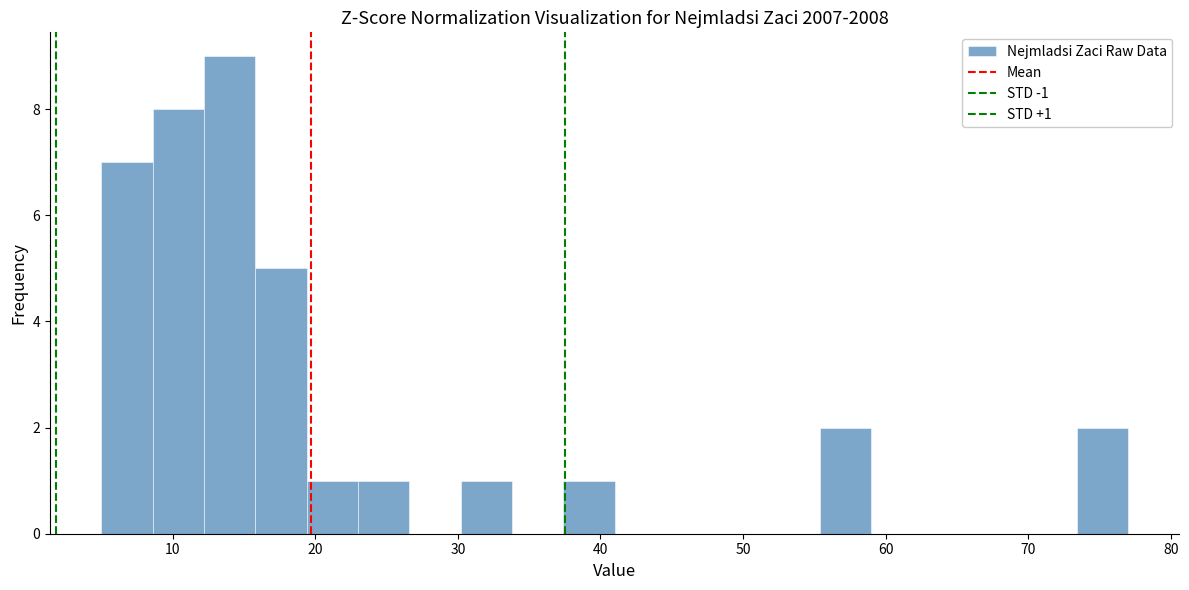

Around what value on the x-axis is the tallest bar? Give the approximate position of its centre, as read against the axis.

14